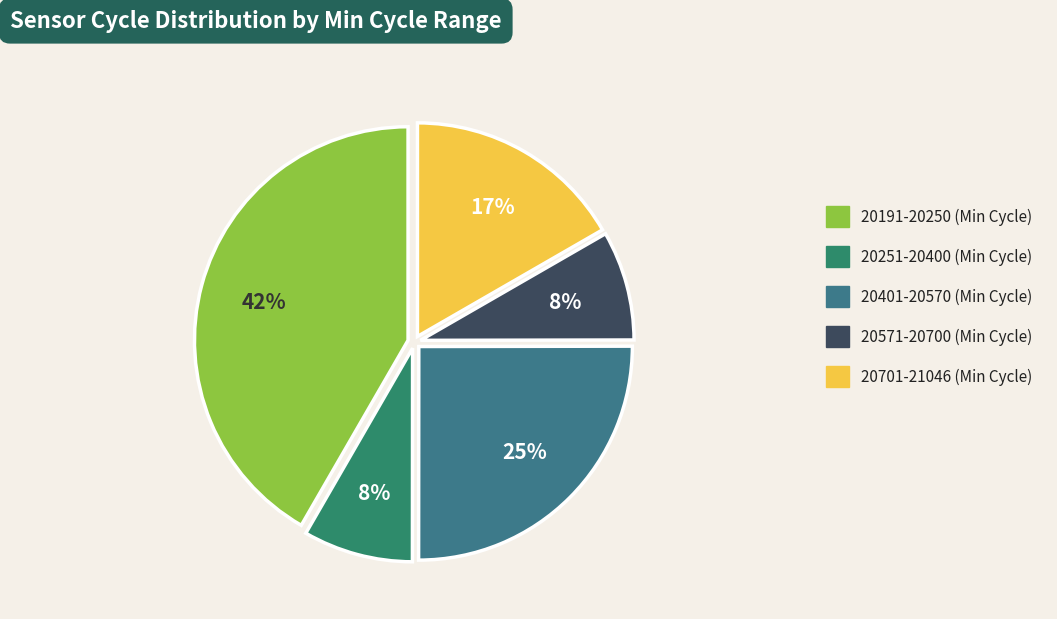

Which slice is the largest?

20191-20250 (Min Cycle)